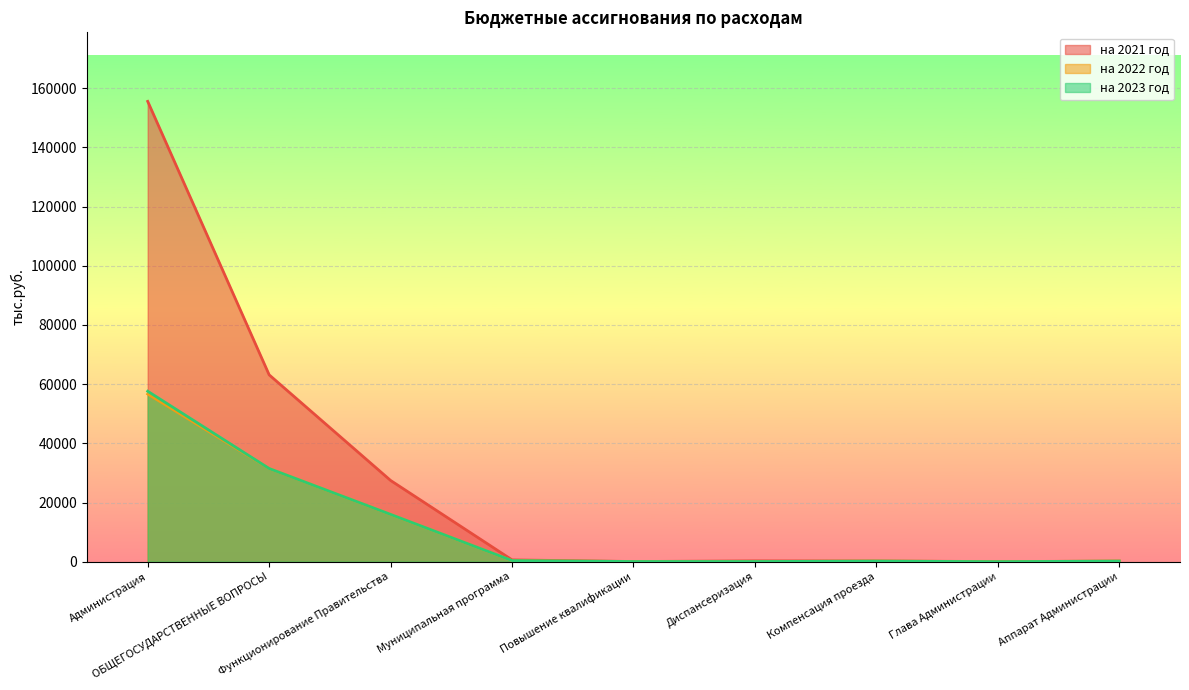

Does the chart display data point markers on the line(s)?

No